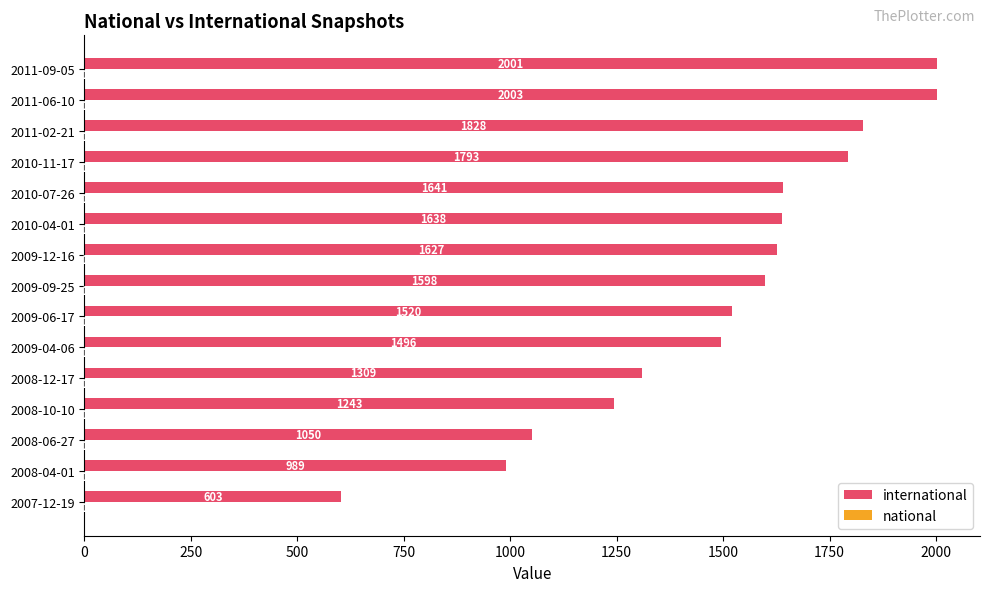

At which category is the sum across all series the highest?

2011-06-10